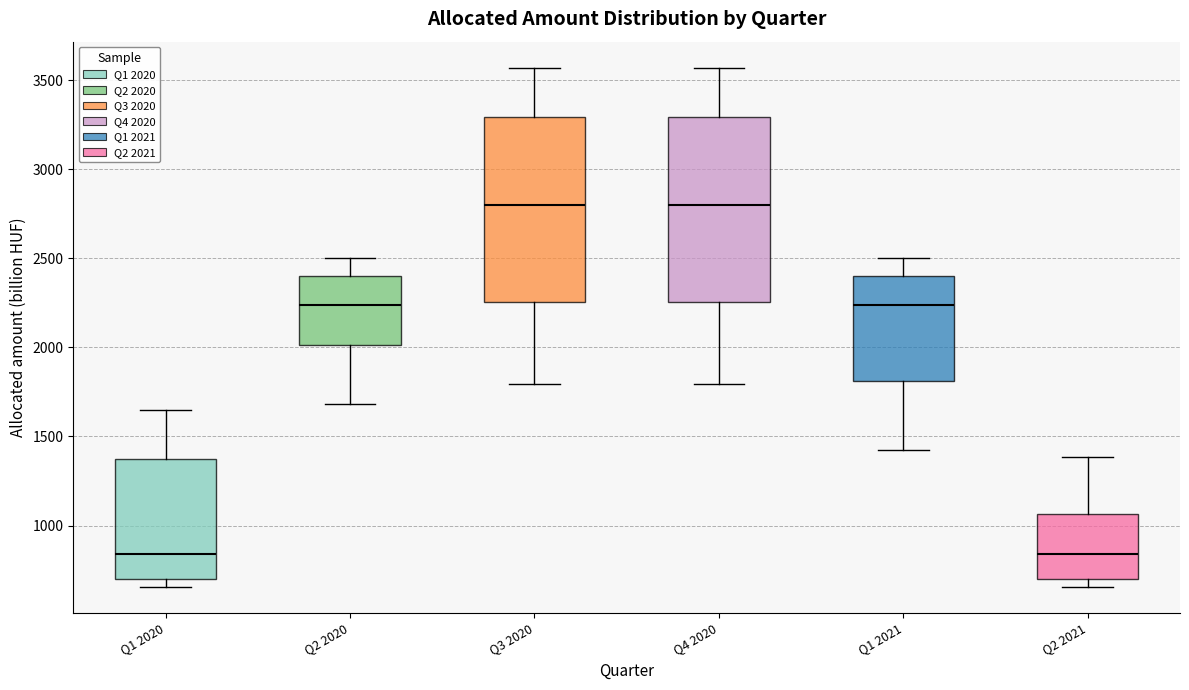

Where is the upper edge of the box for Q1 2020 on the y-axis? The values are not printed on the chart, so give them approximately, as read against the axis.

1350